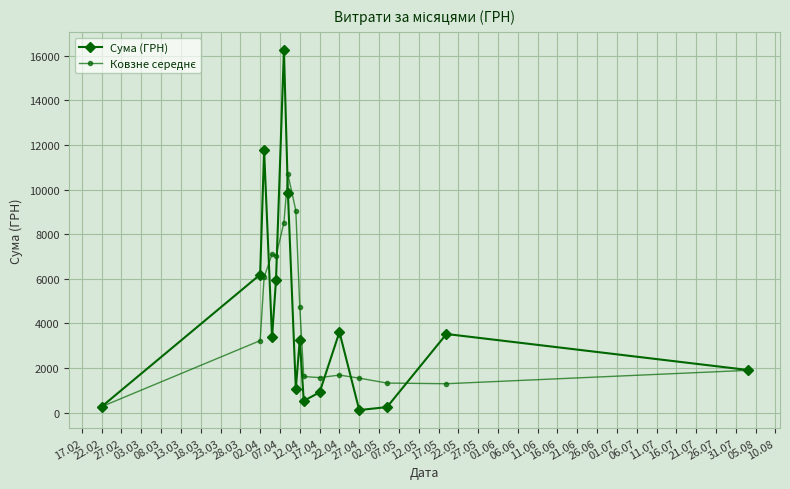

What is the greatest value displayed?

16256.5